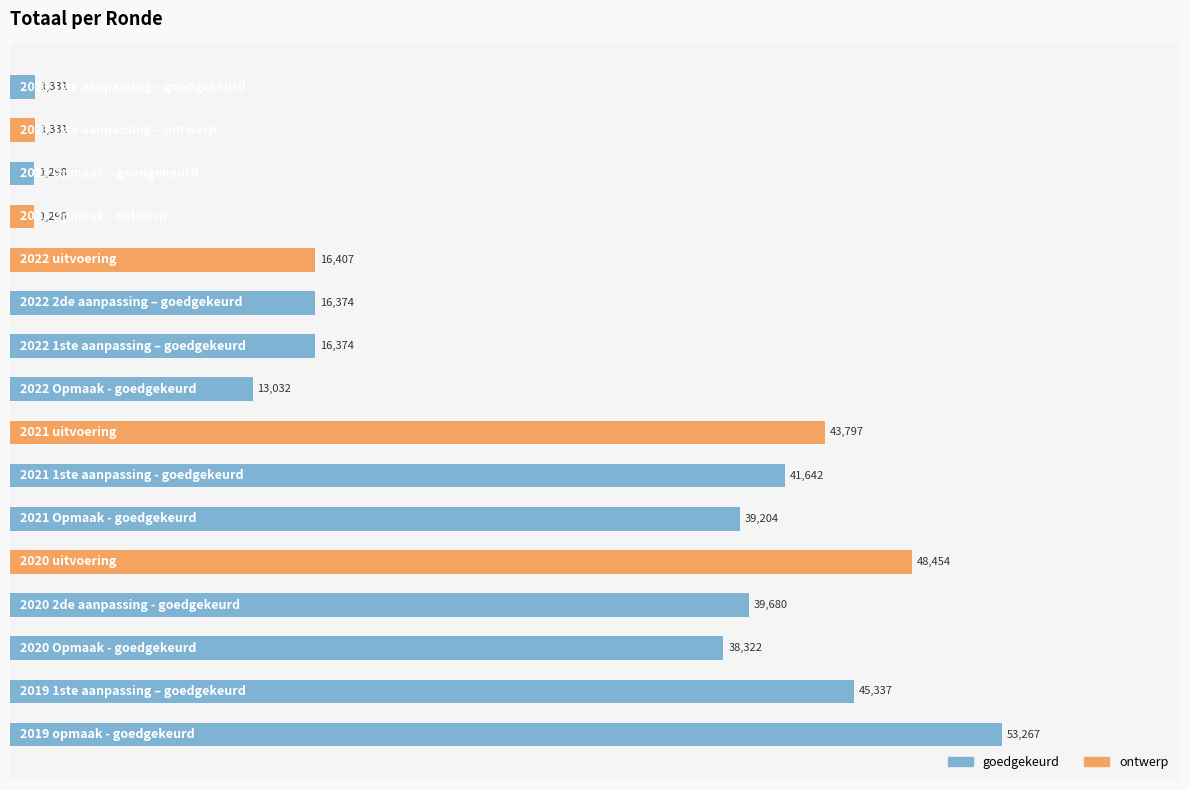

What is the average value?

26072